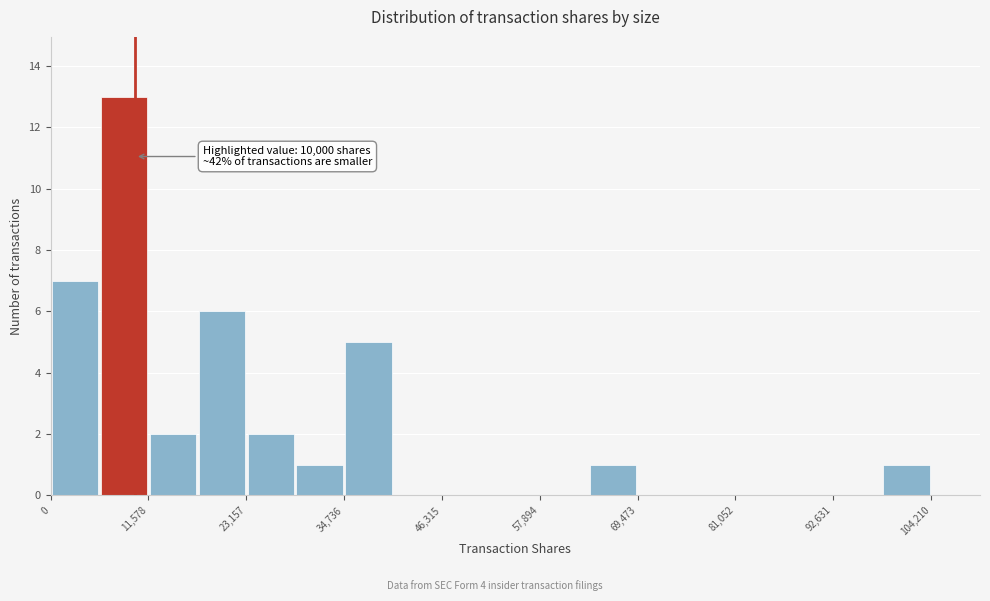

Read against the x-axis, roughly where is the centre of the tallest bar?

8000